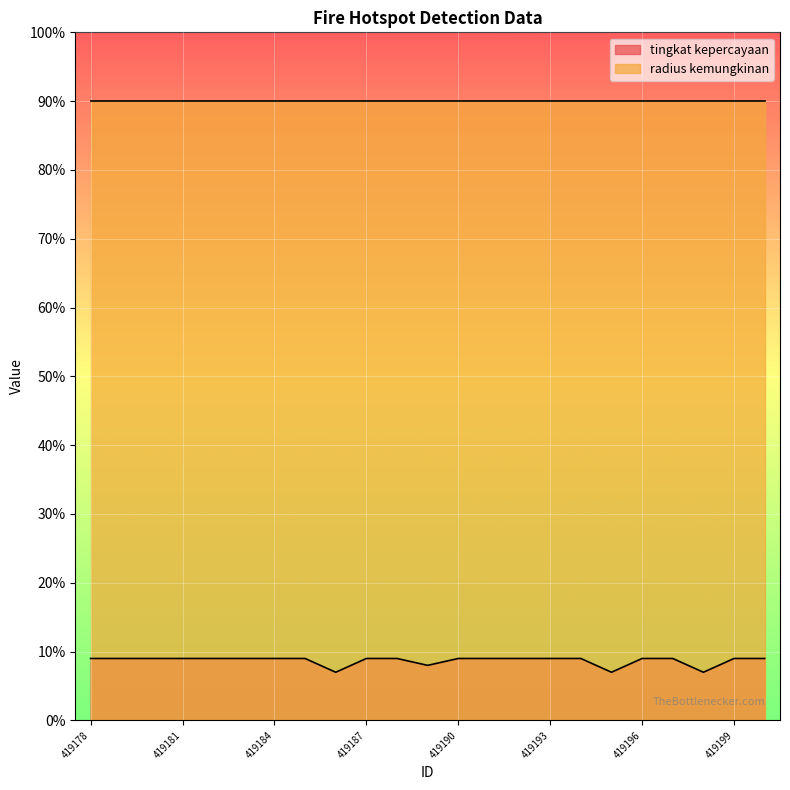

How many values are below 9?

4